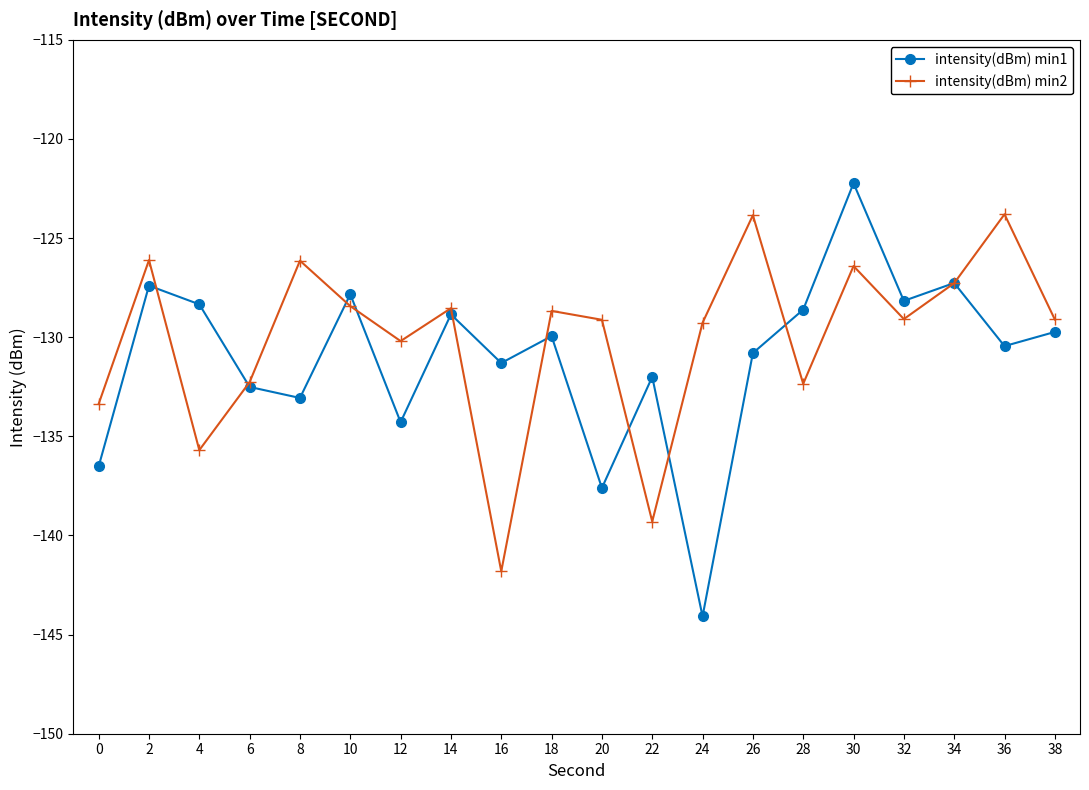

Rank the series by their maximum value, from lowest to highest.

intensity(dBm) min2, intensity(dBm) min1